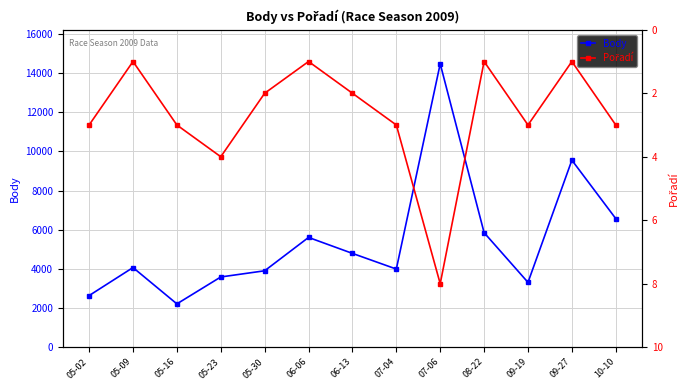

What is the average value of the Pořadí series?

3